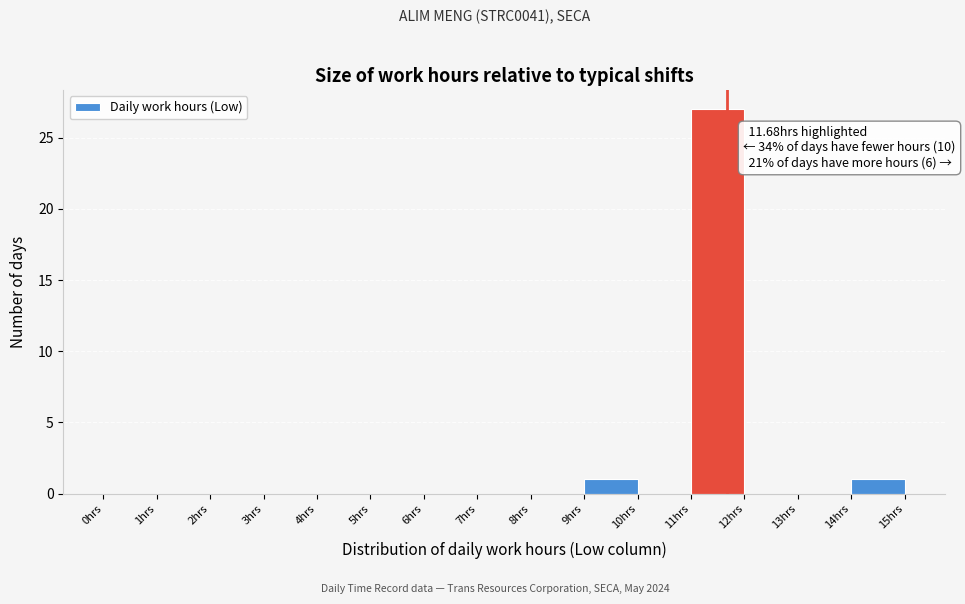

Over which range of the x-axis is the bar tallest?

11 to 12